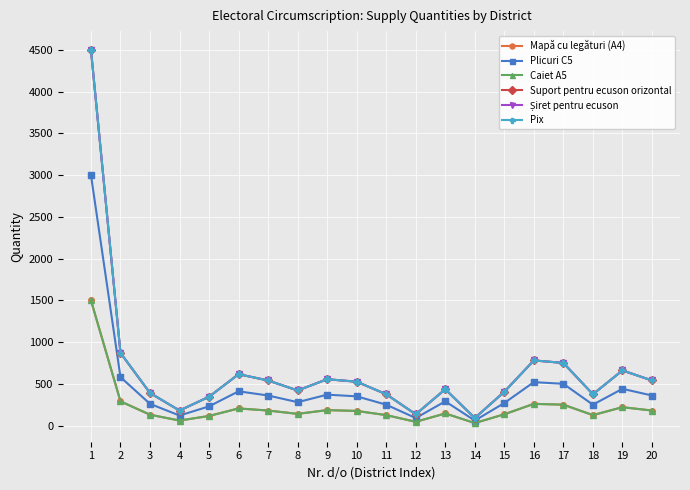

True or false: Plicuri C5 and Șiret pentru ecuson intersect in this chart.

False